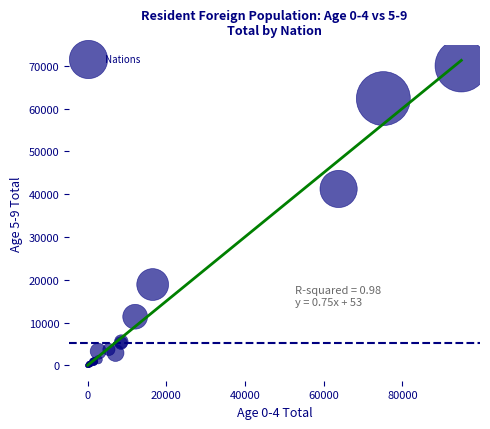

What Y value in the scatter plot is closest to 35000?

41215